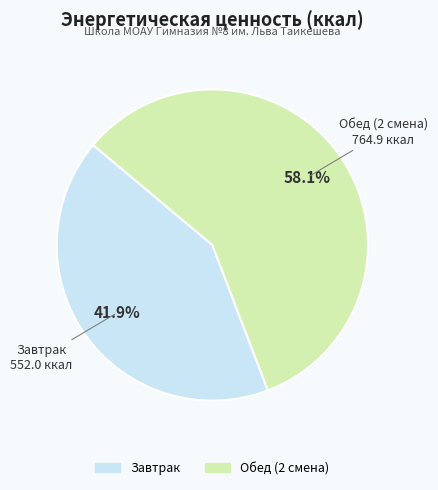

Count the number of slices in the pie.

2